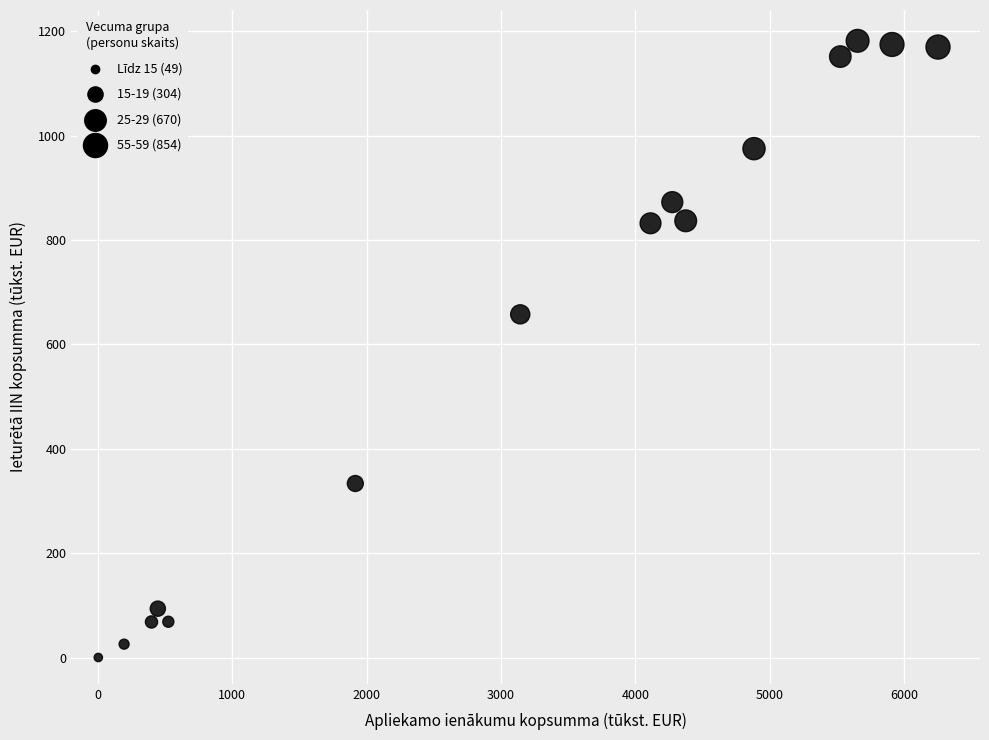

What Y value in the scatter plot is closest to 591?

657.7